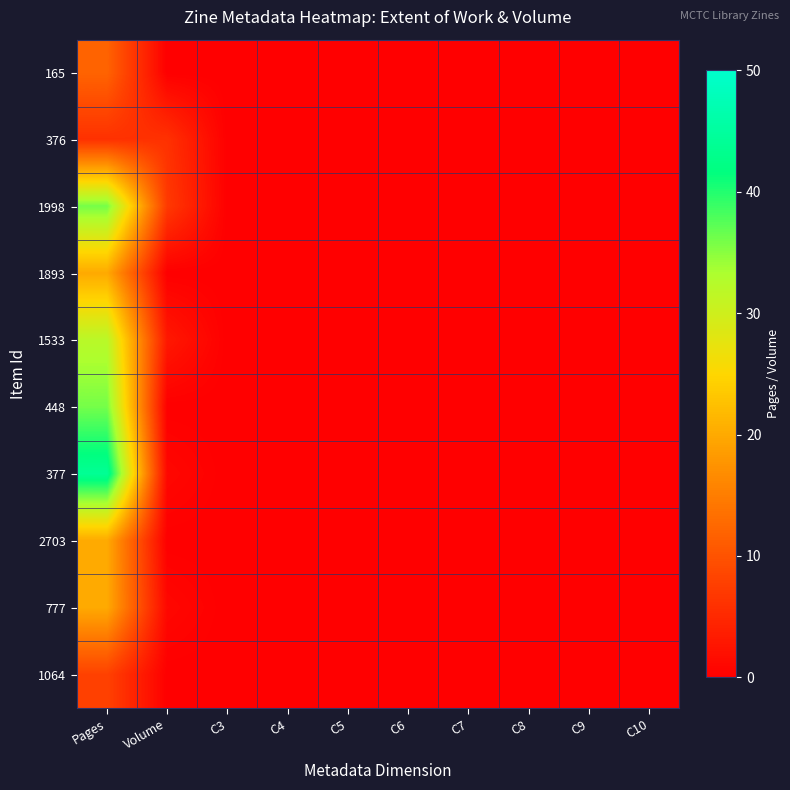

List the series in order of their peak value, lowest first.

376, 1064, 165, 1893, 2703, 777, 1533, 1998, 448, 377